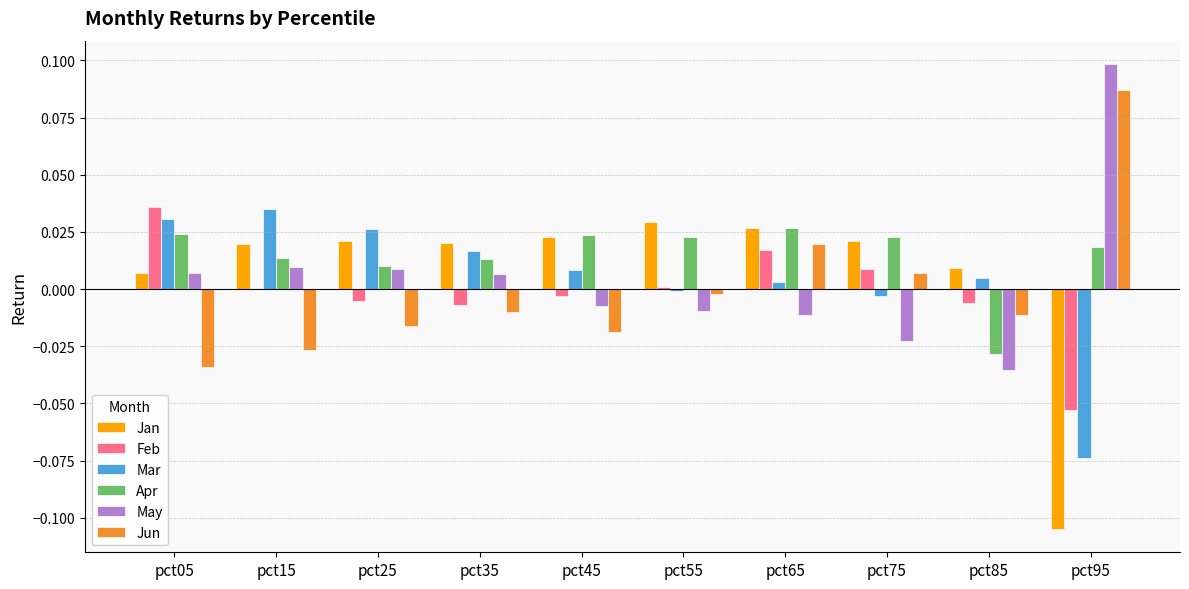

The value of Jan at pct85 is 0.0. True or false?

True